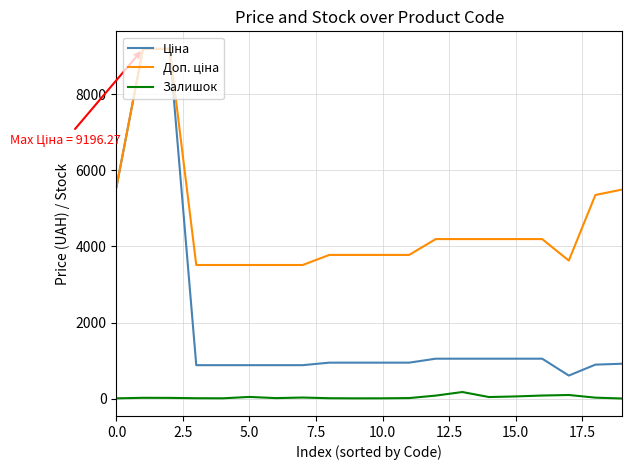

Does the chart display data point markers on the line(s)?

No